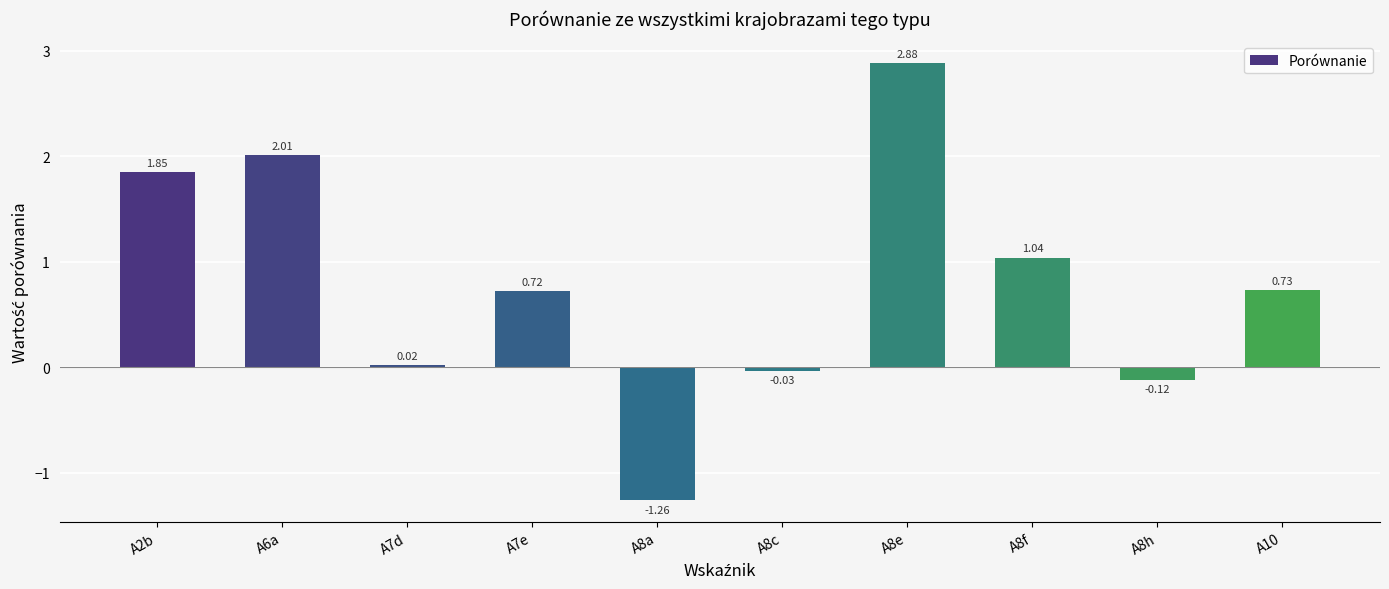

What position from the left is A8a?

5